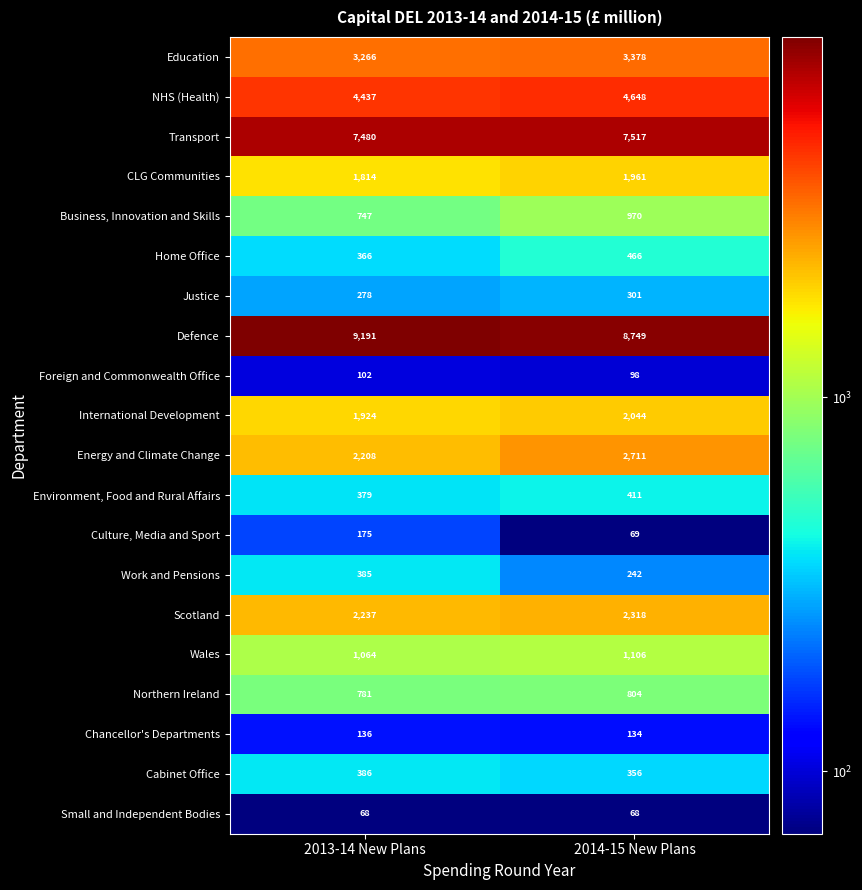

At which category is the sum across all series the highest?

2014-15 New Plans